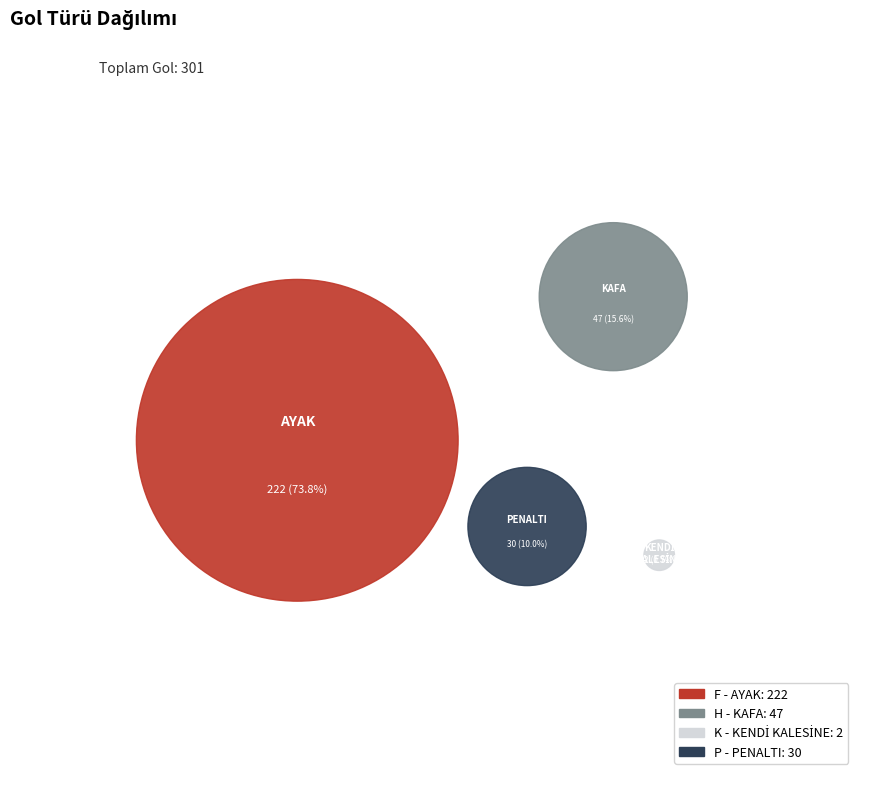

How many segments does this pie chart have?

4